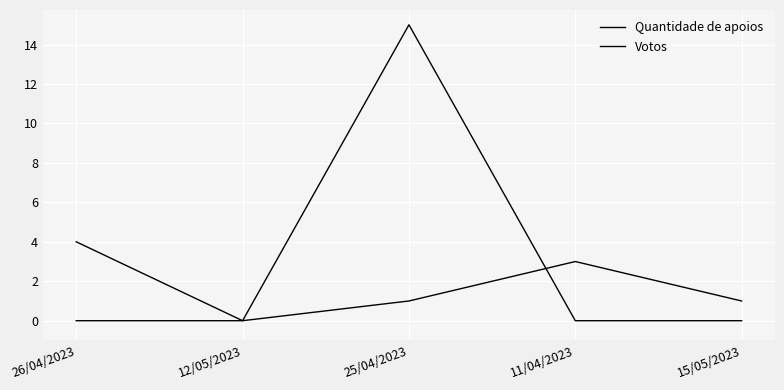

Does the chart display data point markers on the line(s)?

No